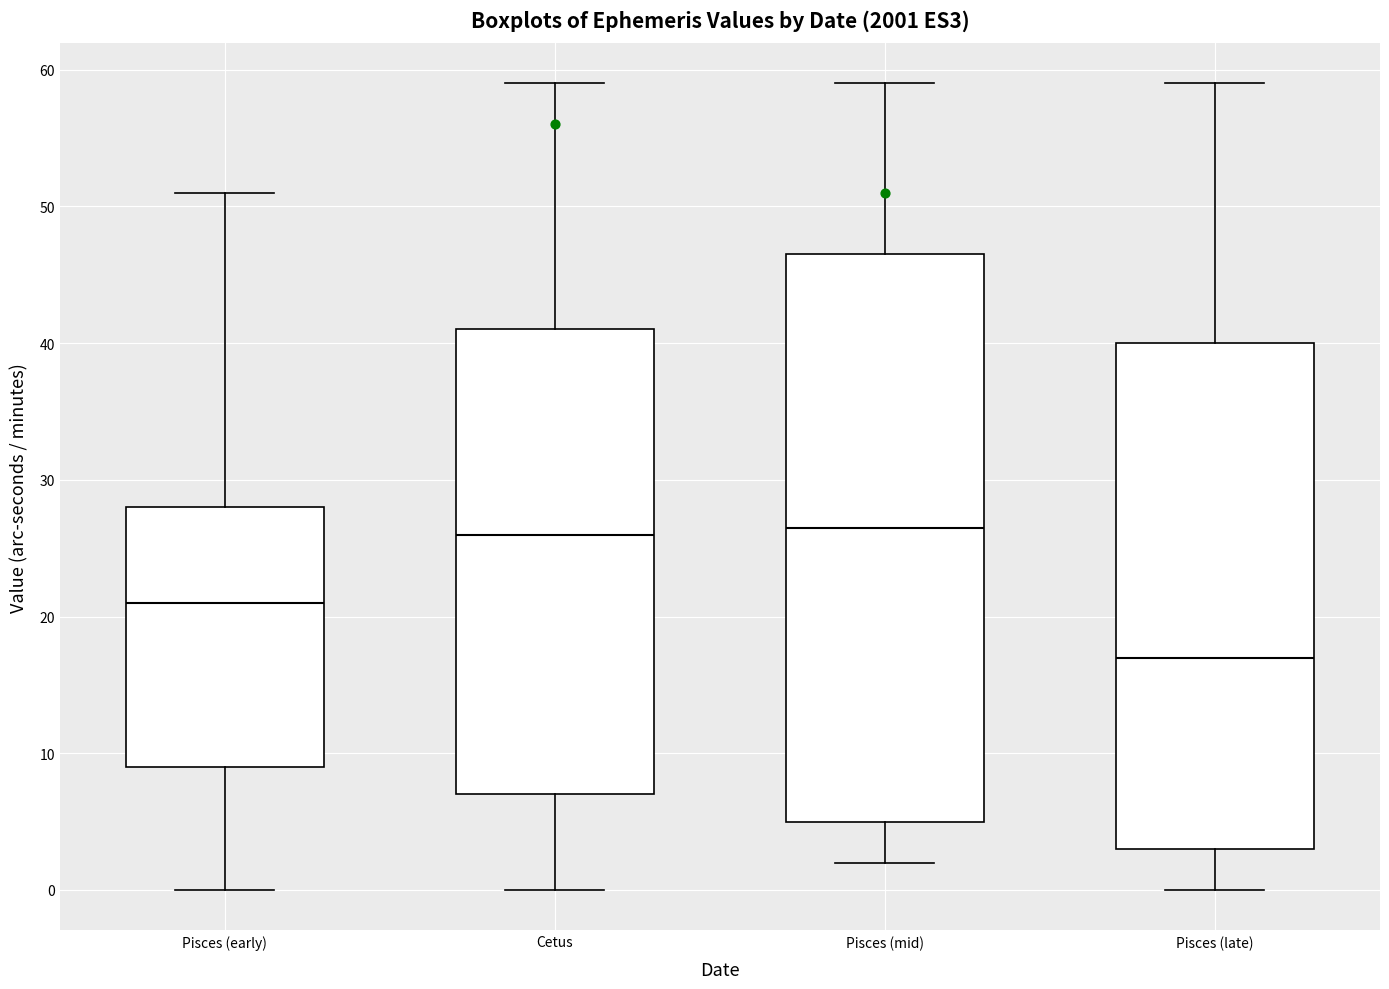

Reading left to right, read every box against the y-axis: the position of its median line, the range the box covers, and the ends of its whiskers. The values are not printed on the chart, so give them approximately, as read against the axis.

Pisces (early): median 21, box 9 to 28, whiskers 0 to 51
Cetus: median 26, box 7 to 41, whiskers 0 to 59
Pisces (mid): median 27, box 5 to 47, whiskers 2 to 59
Pisces (late): median 17, box 3 to 40, whiskers 0 to 59